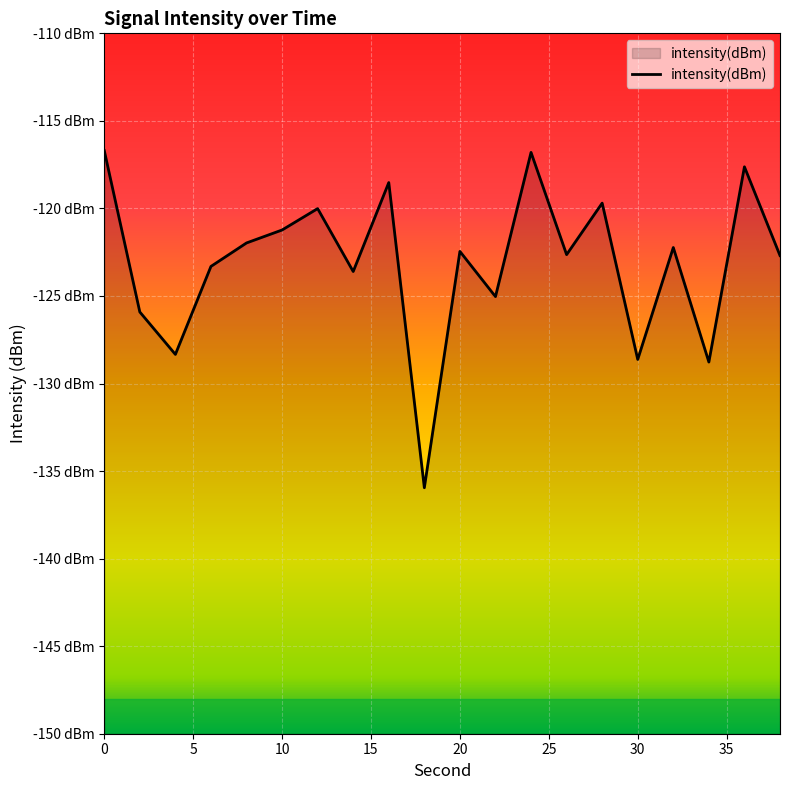

The value at 36 is -117.6. True or false?

True